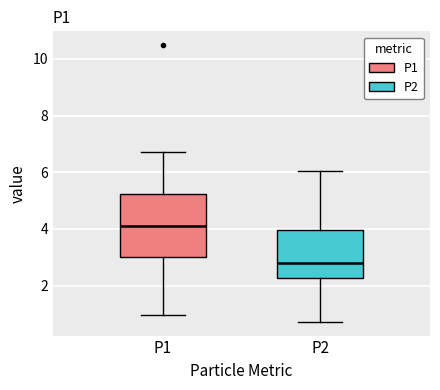

Which box's median line is the highest?

P1